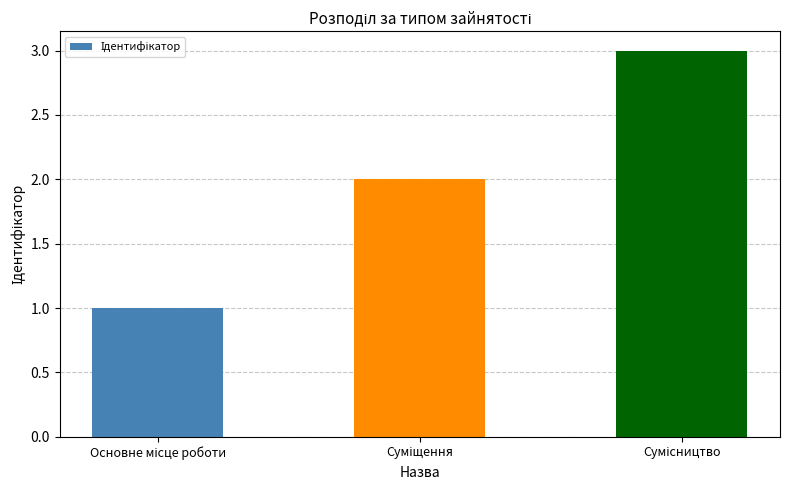

What is the sum of all values?

6